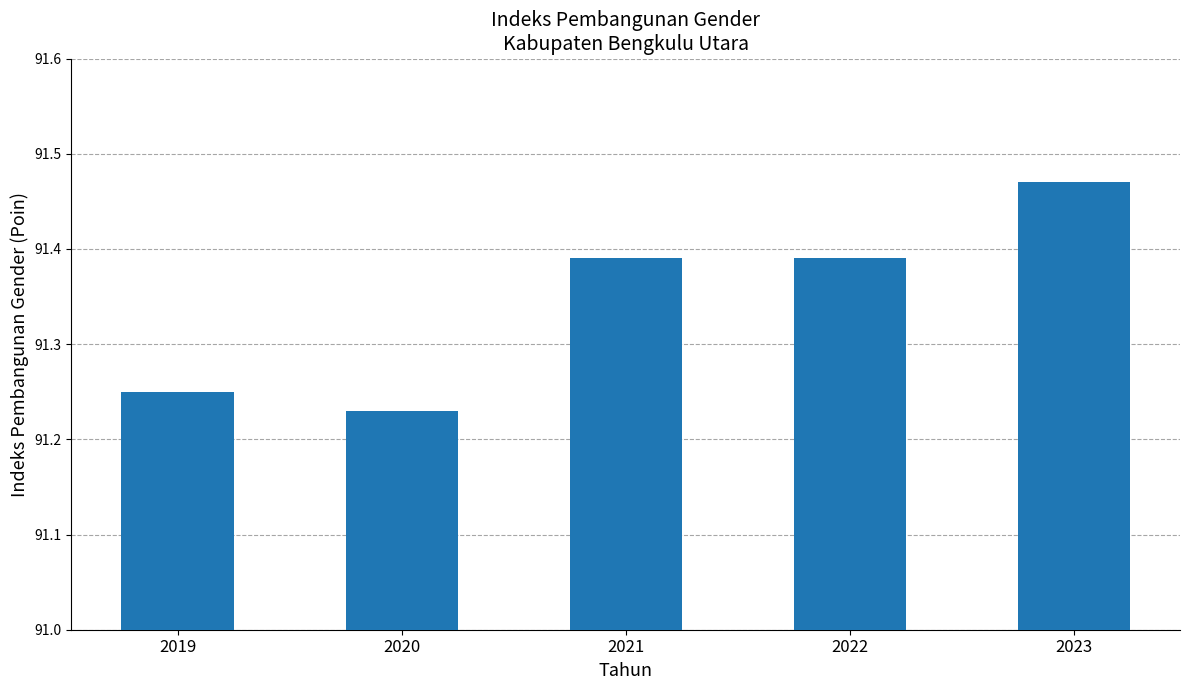

What is the sum of all values?

456.7